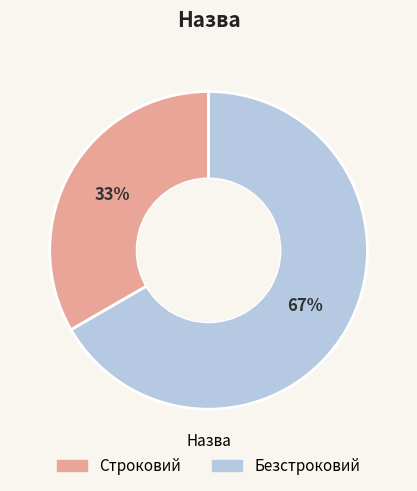

The Строковий slice represents 23% of the pie. True or false?

False